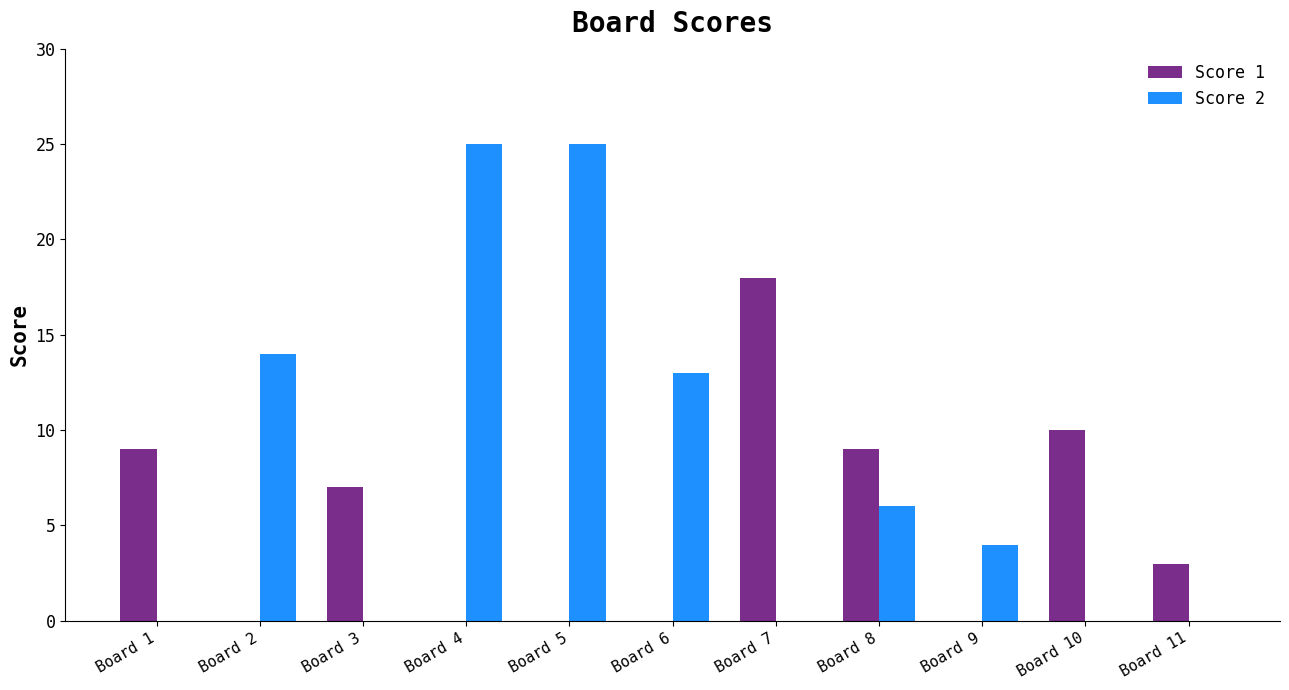

Where is Score 2 nearest to the value 12?

Board 6